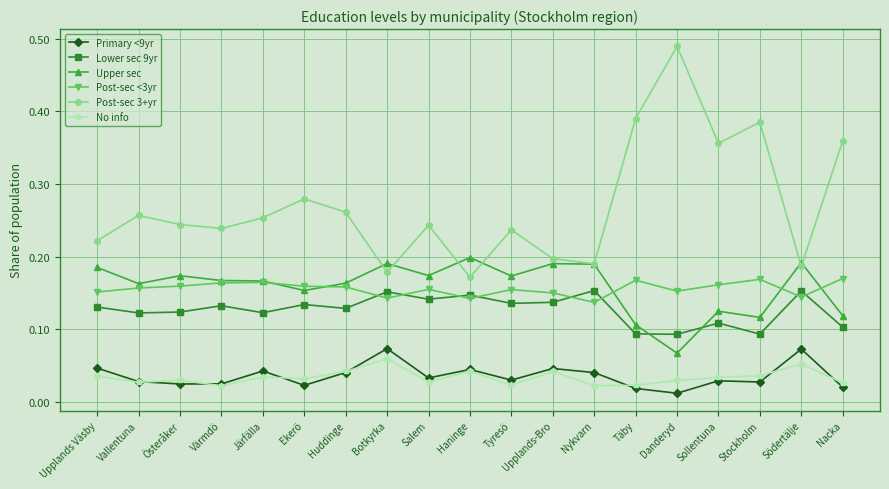

Which label corresponds to the smallest value in the chart?

Danderyd